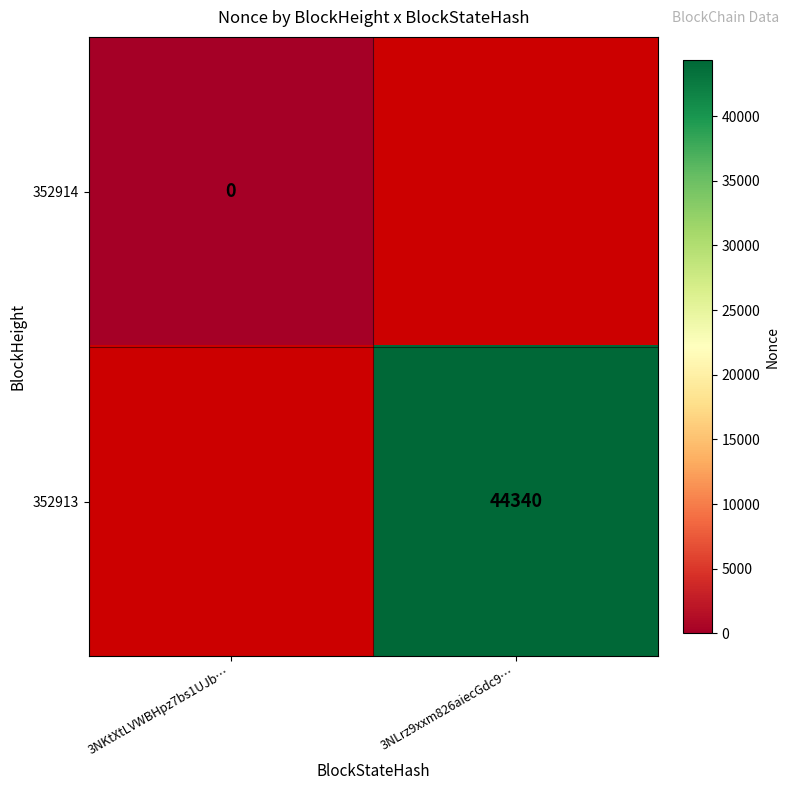

Is it true that 352913 equals 29246 at 3NLrz9xxm826aiecGdc9…?

False